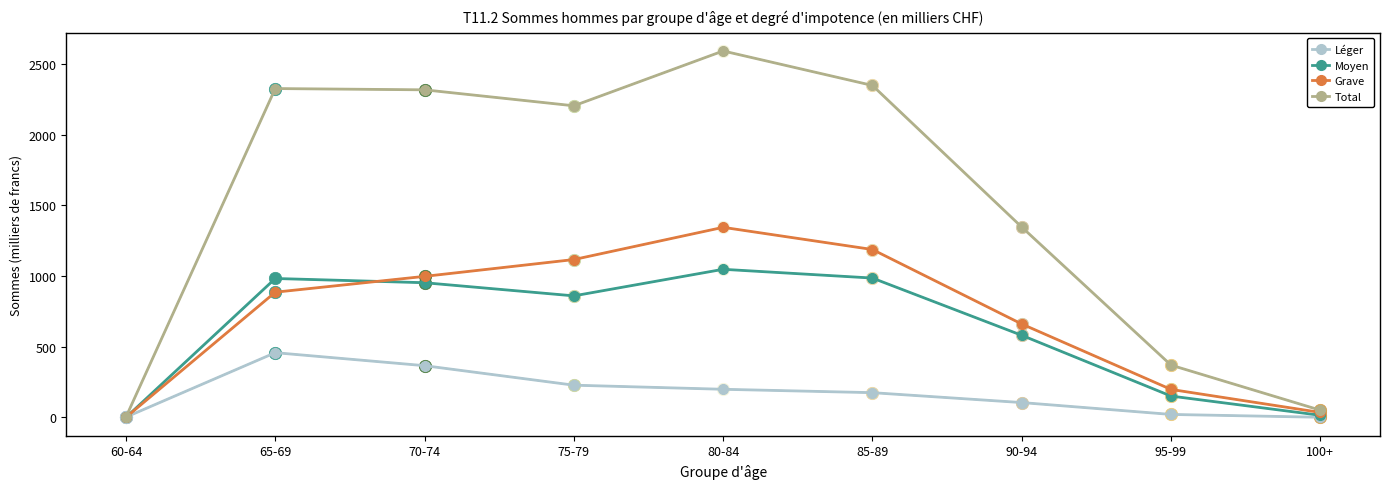

At which category is the sum across all series the highest?

80-84